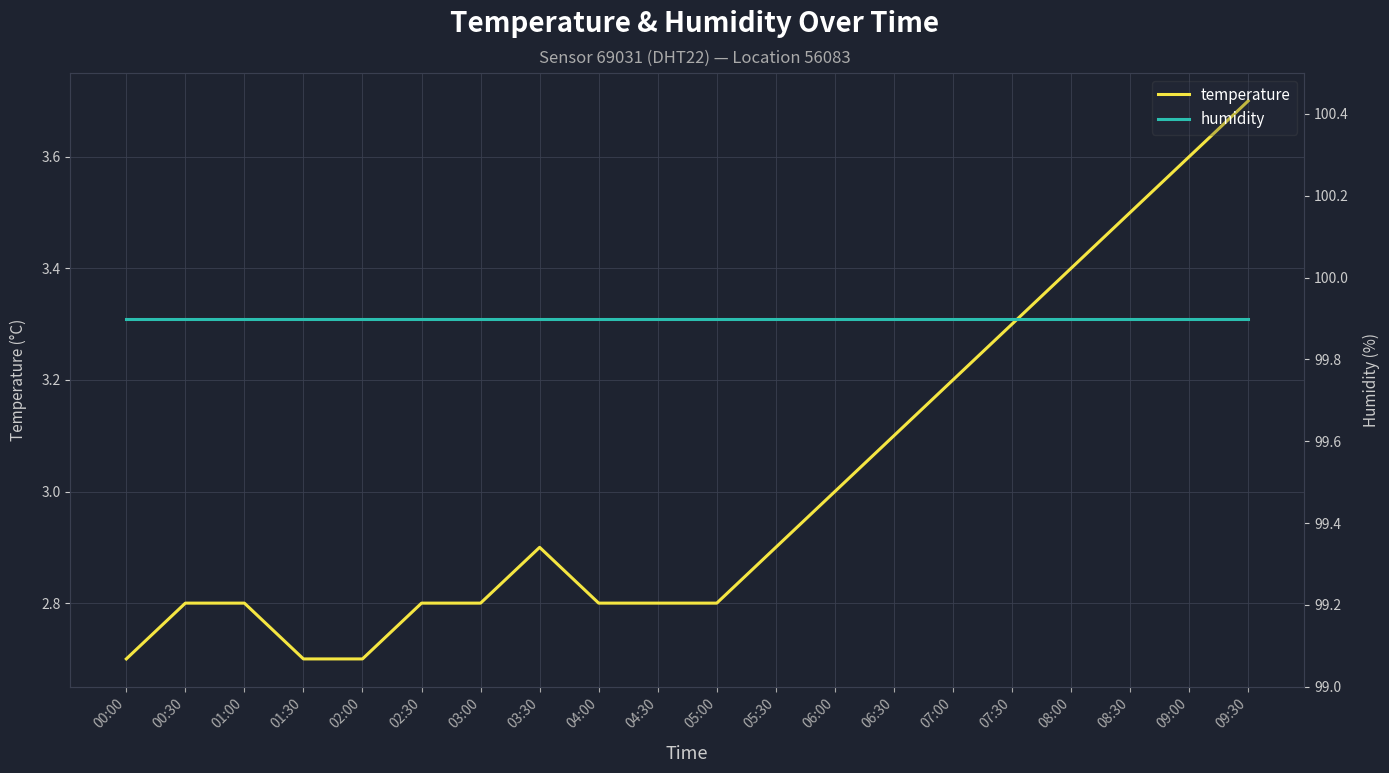

At 01:30, list the series in order from smallest to largest.

temperature, humidity